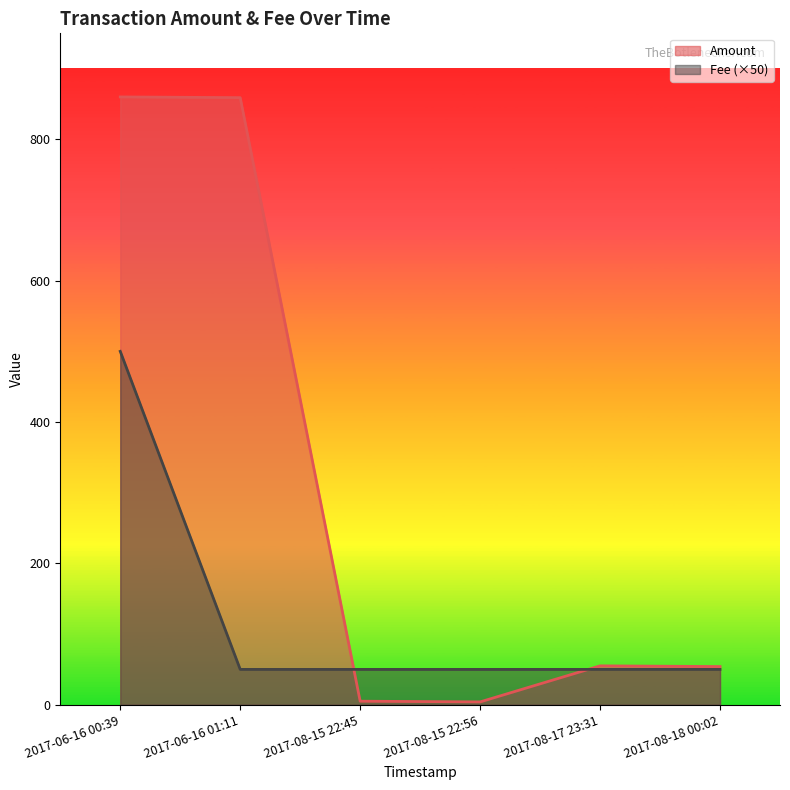

The value of Amount at 2017-08-17 23:31 is 21. True or false?

False